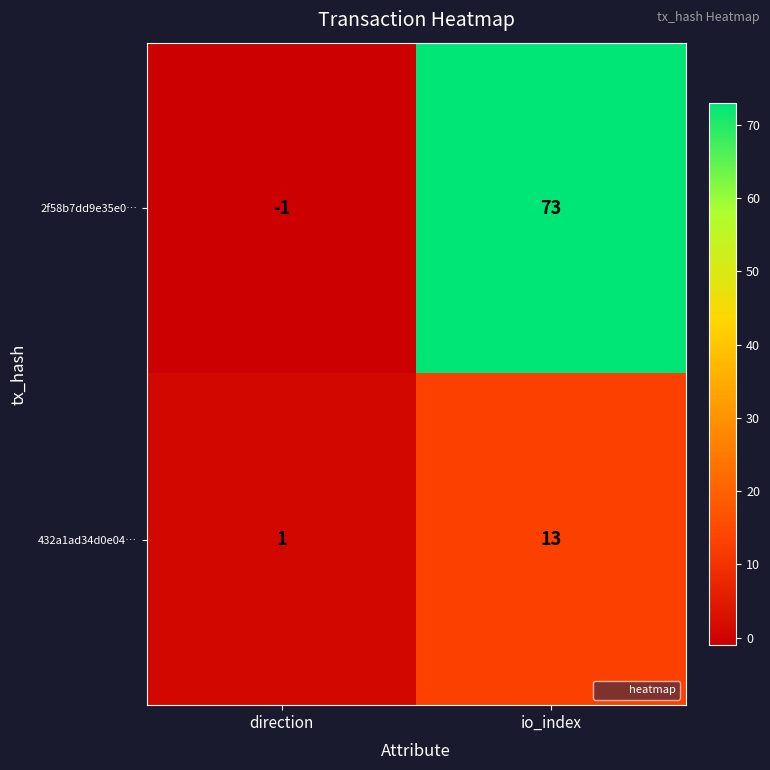

Is it true that 2f58b7dd9e35e0… equals 73 at io_index?

True